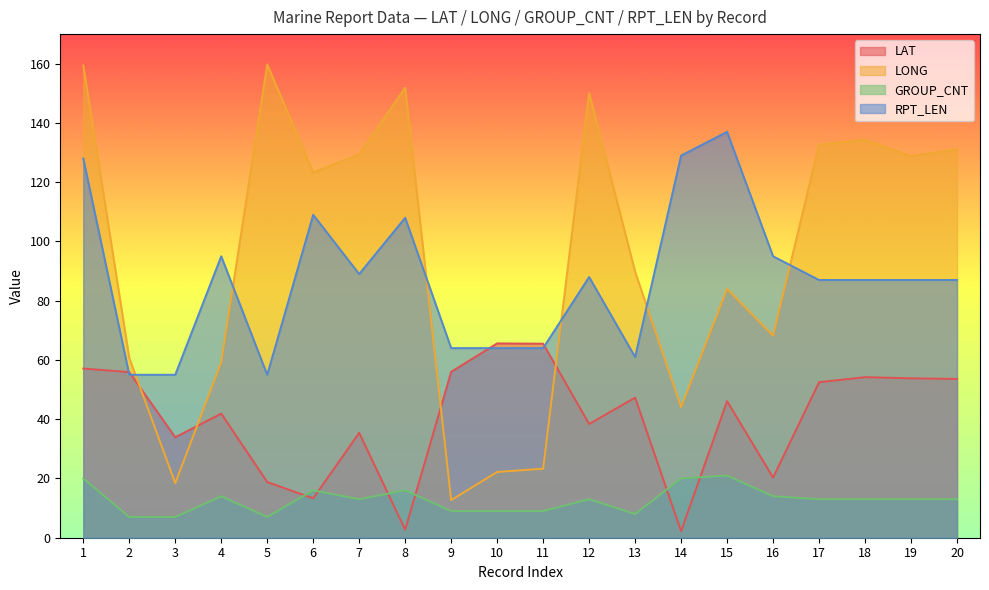

How many data points in RPT_LEN are less than 87?

7